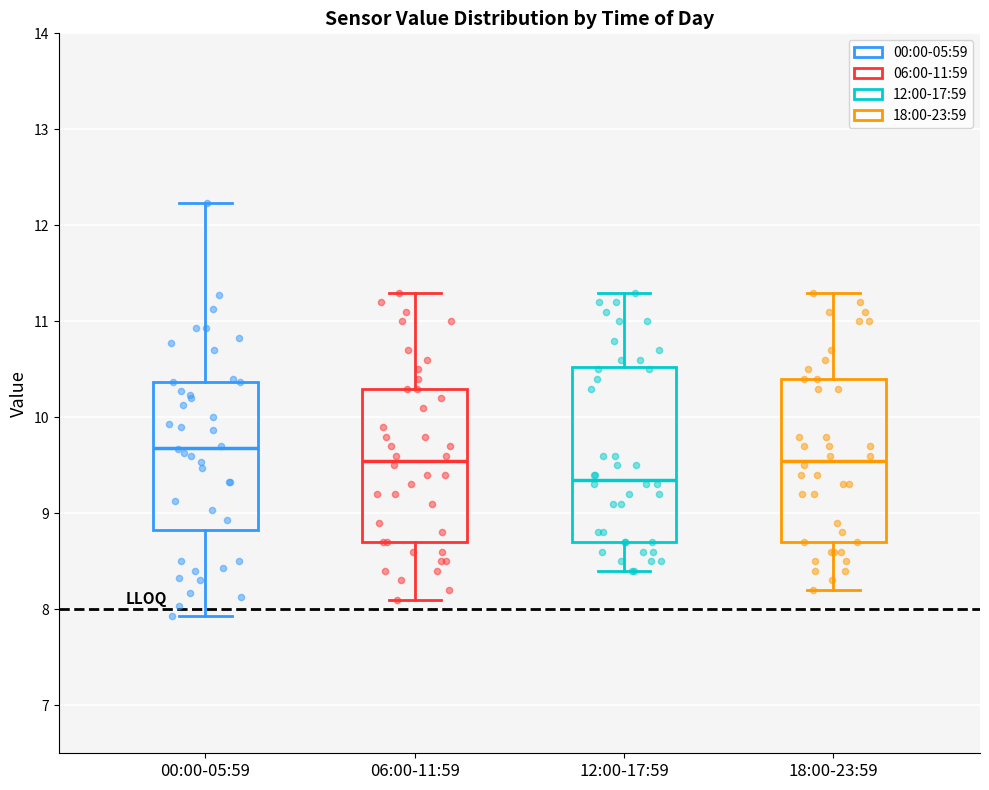

Reading left to right, transcribe this box plot: for each box, give where its median line is, the range the box spans, and where its two whiskers end, as read against the y-axis. The values are not printed on the chart, so give them approximately, as read against the axis.

00:00-05:59: median 9.7, box 8.8 to 10.4, whiskers 7.9 to 12.2
06:00-11:59: median 9.6, box 8.7 to 10.3, whiskers 8.1 to 11.3
12:00-17:59: median 9.4, box 8.7 to 10.5, whiskers 8.4 to 11.3
18:00-23:59: median 9.6, box 8.7 to 10.4, whiskers 8.2 to 11.3